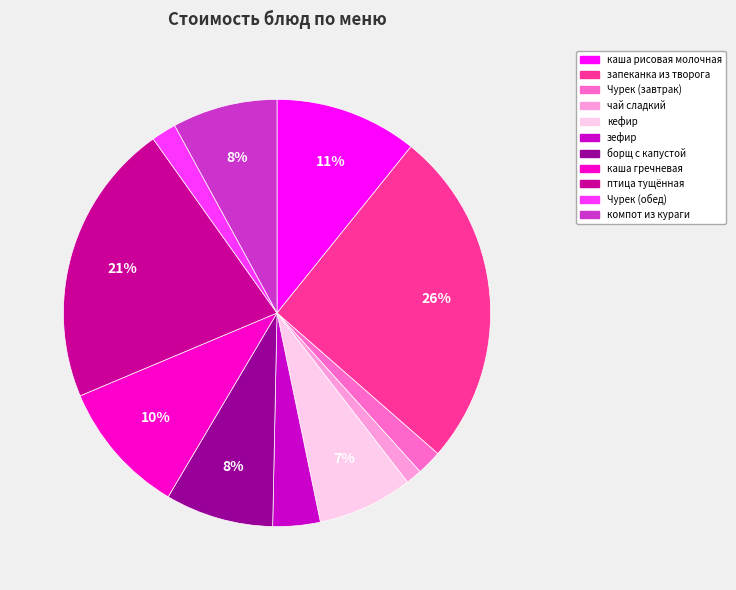

Count the number of slices in the pie.

11